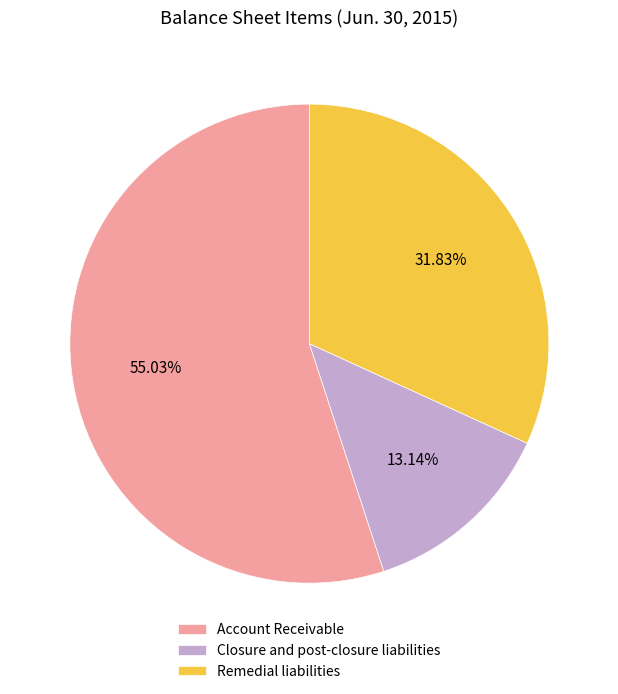

What is the smallest slice in the pie chart?

Closure and post-closure liabilities